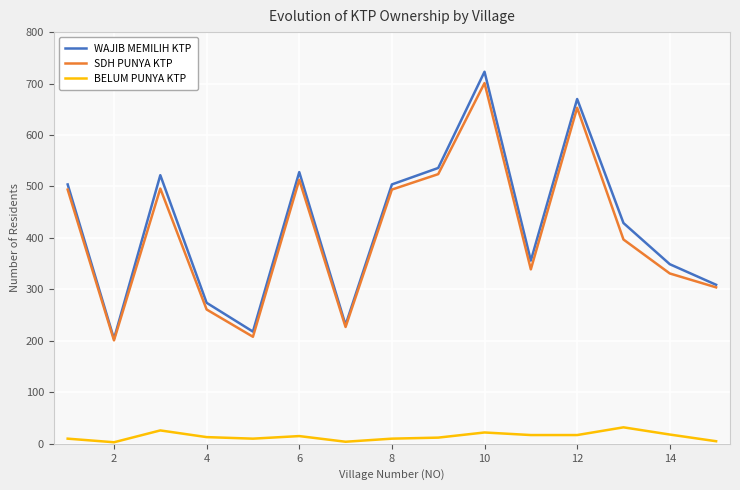

True or false: BELUM PUNYA KTP and WAJIB MEMILIH KTP cross at least once.

False